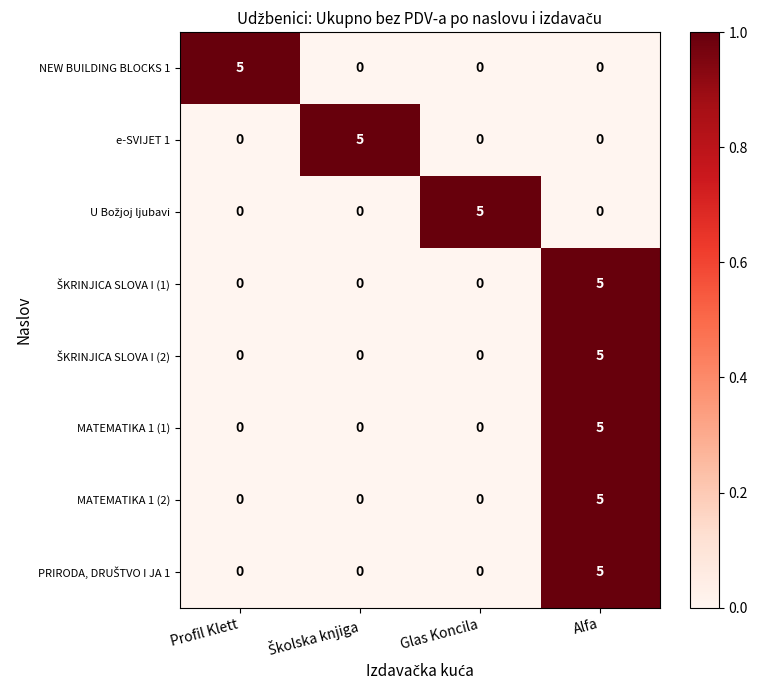

True or false: NEW BUILDING BLOCKS 1 has a value of 5 at Profil Klett.

True